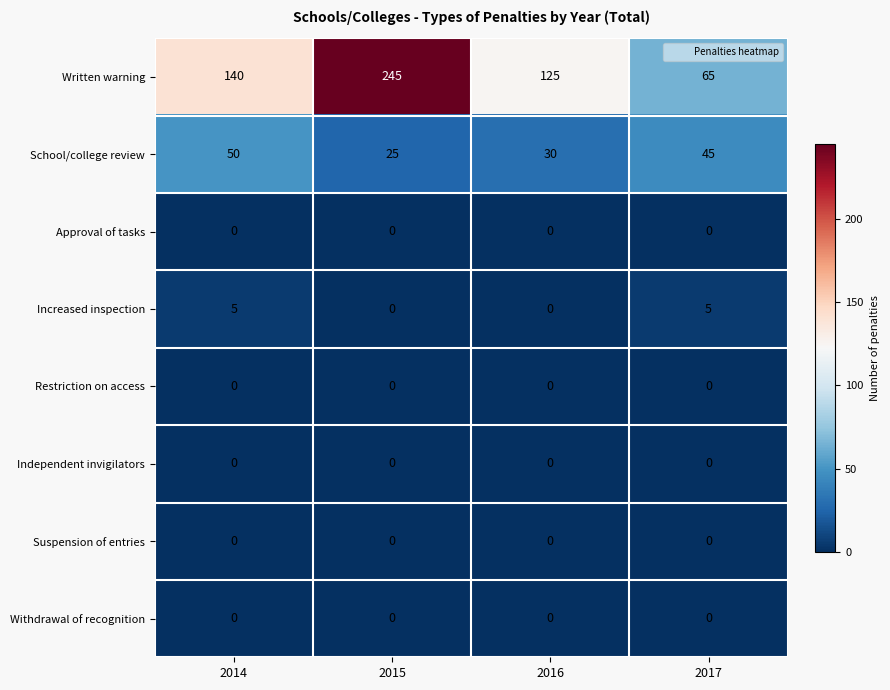

At how many categories does at least one series exceed 105?

3